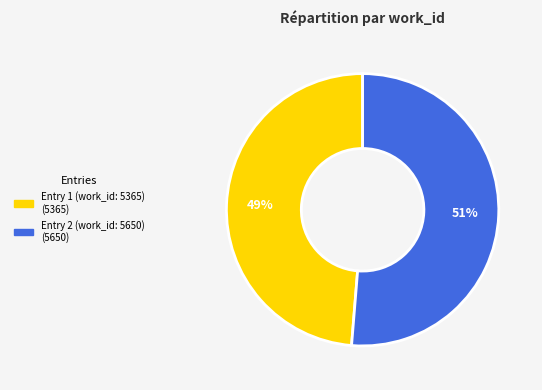

Does any single category account for the majority?

Yes